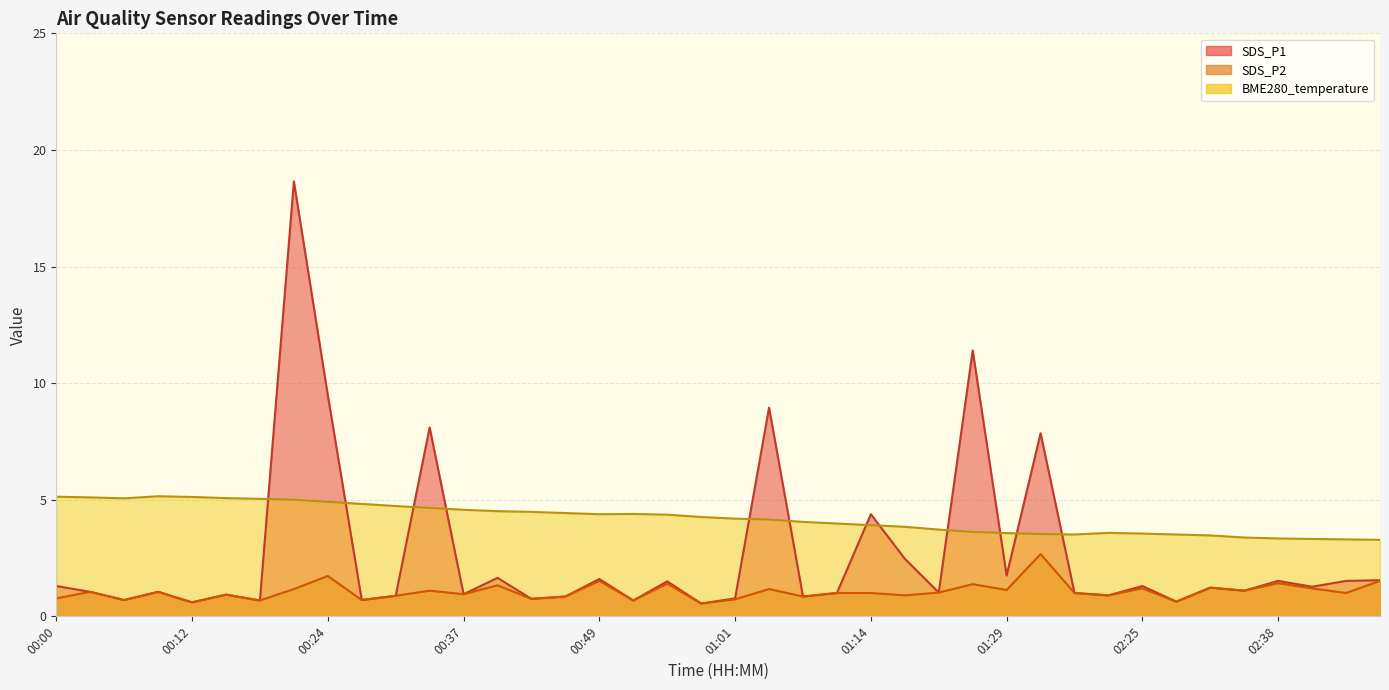

What is the difference between the maximum and minimum values in the SDS_P2 series?

2.1